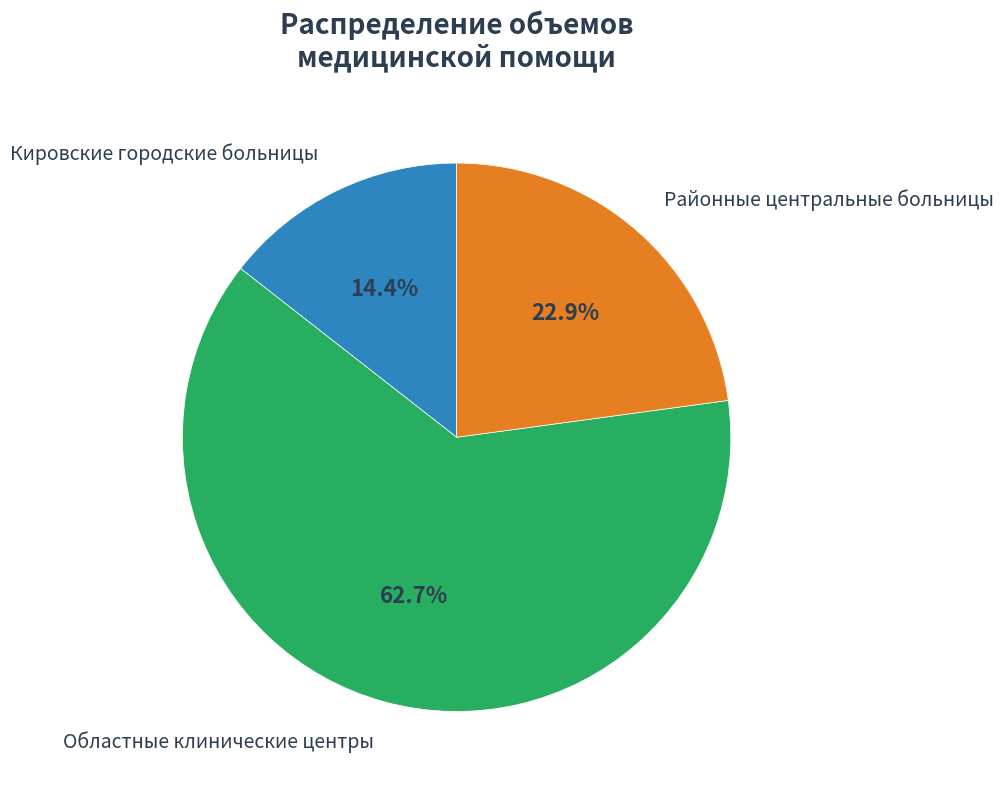

How many slices are in this pie chart?

3